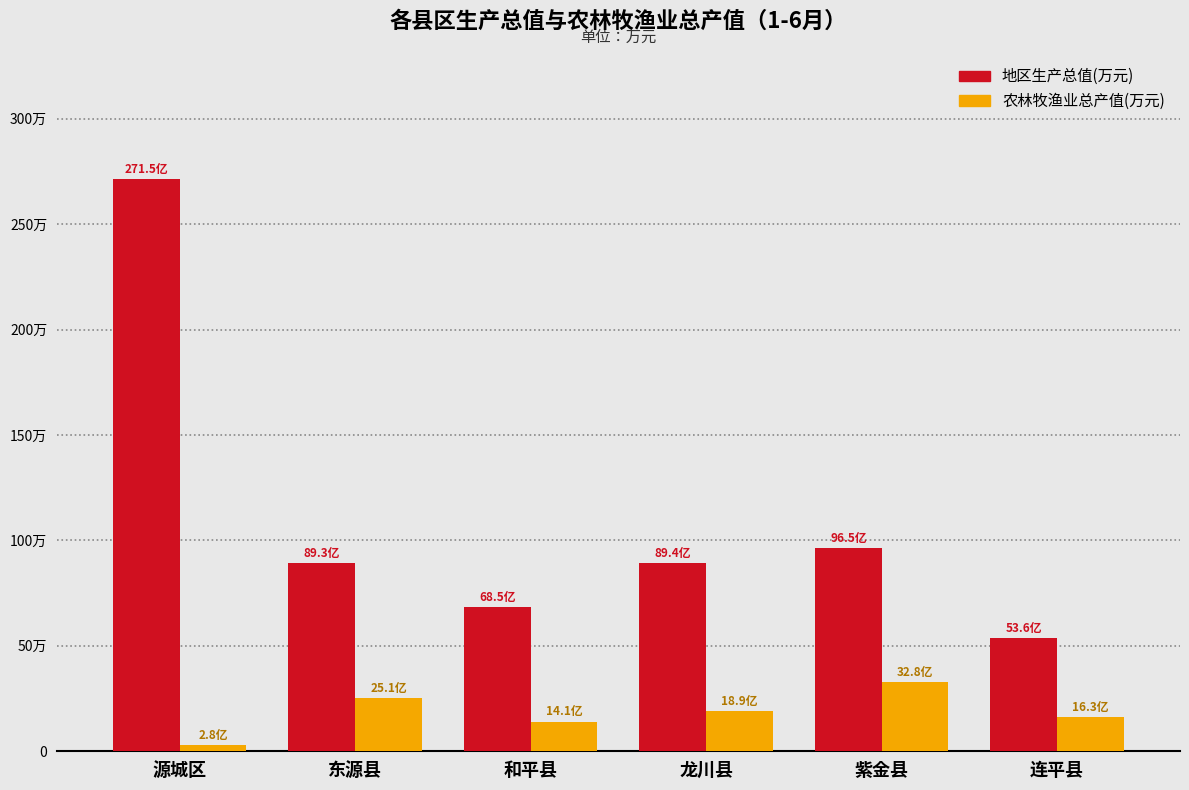

Does the chart contain any negative values?

No